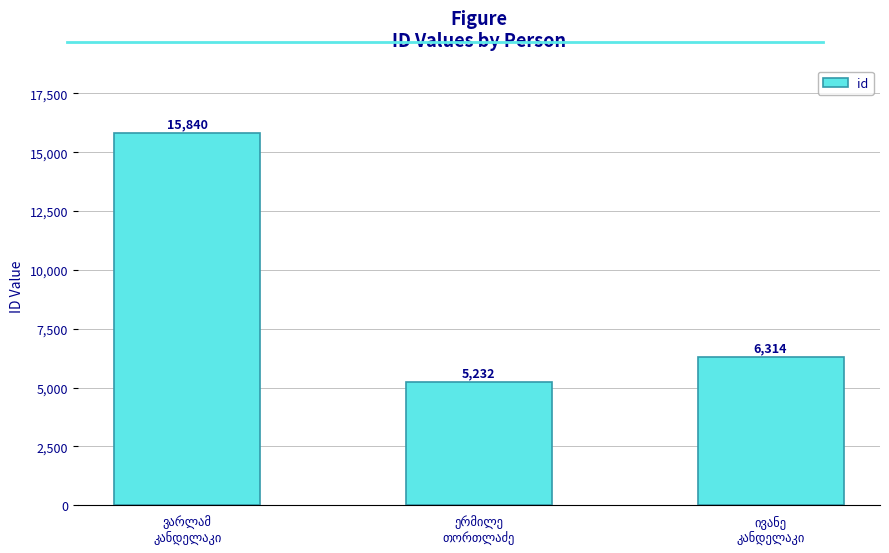

What is the value of the 1st bar from the left?

15840